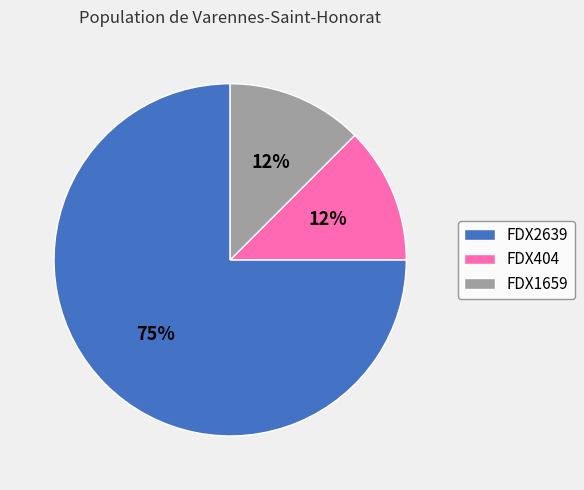

Do FDX2639 and FDX404 together represent more than half of the pie?

Yes